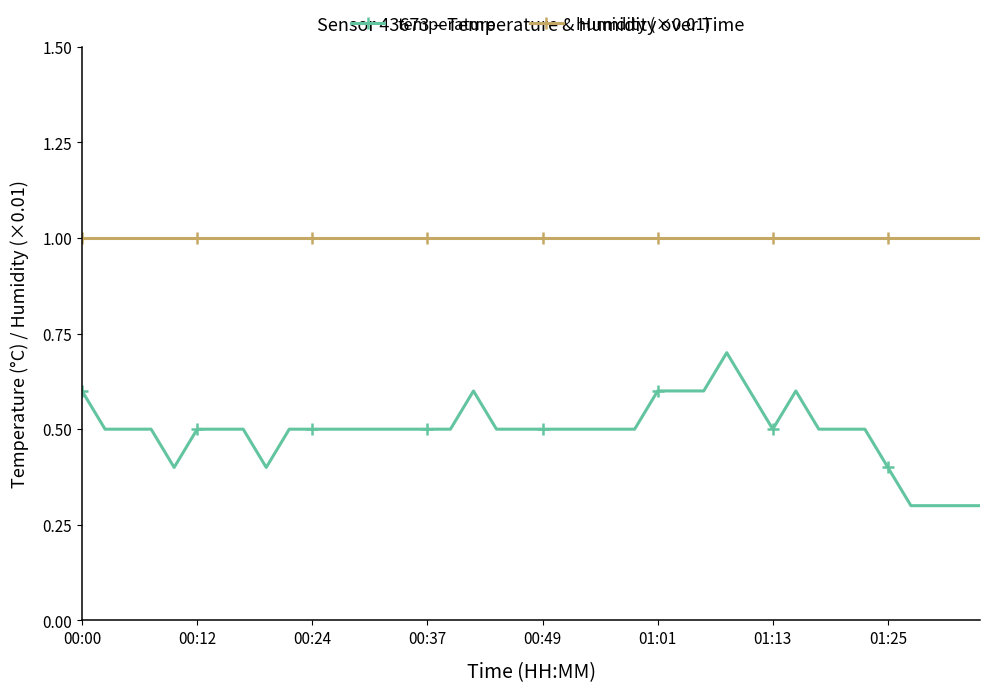

True or false: temperature has more than 2 interior local peaks.

True